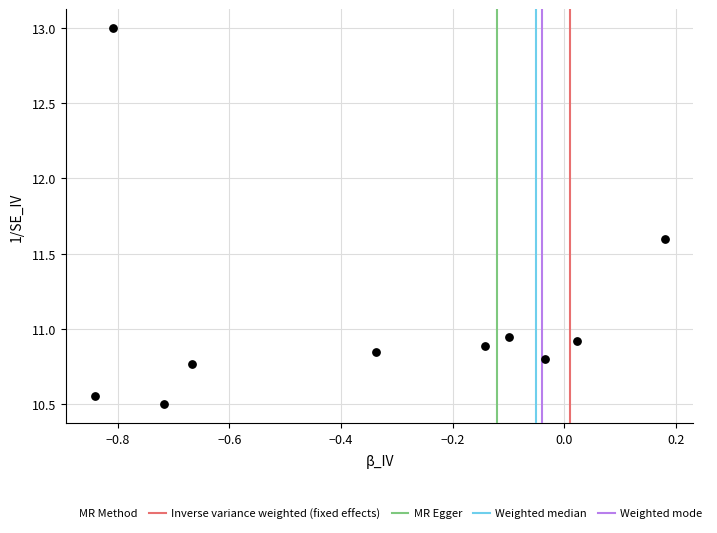

What is the range of Y values (max minus min)?

2.5